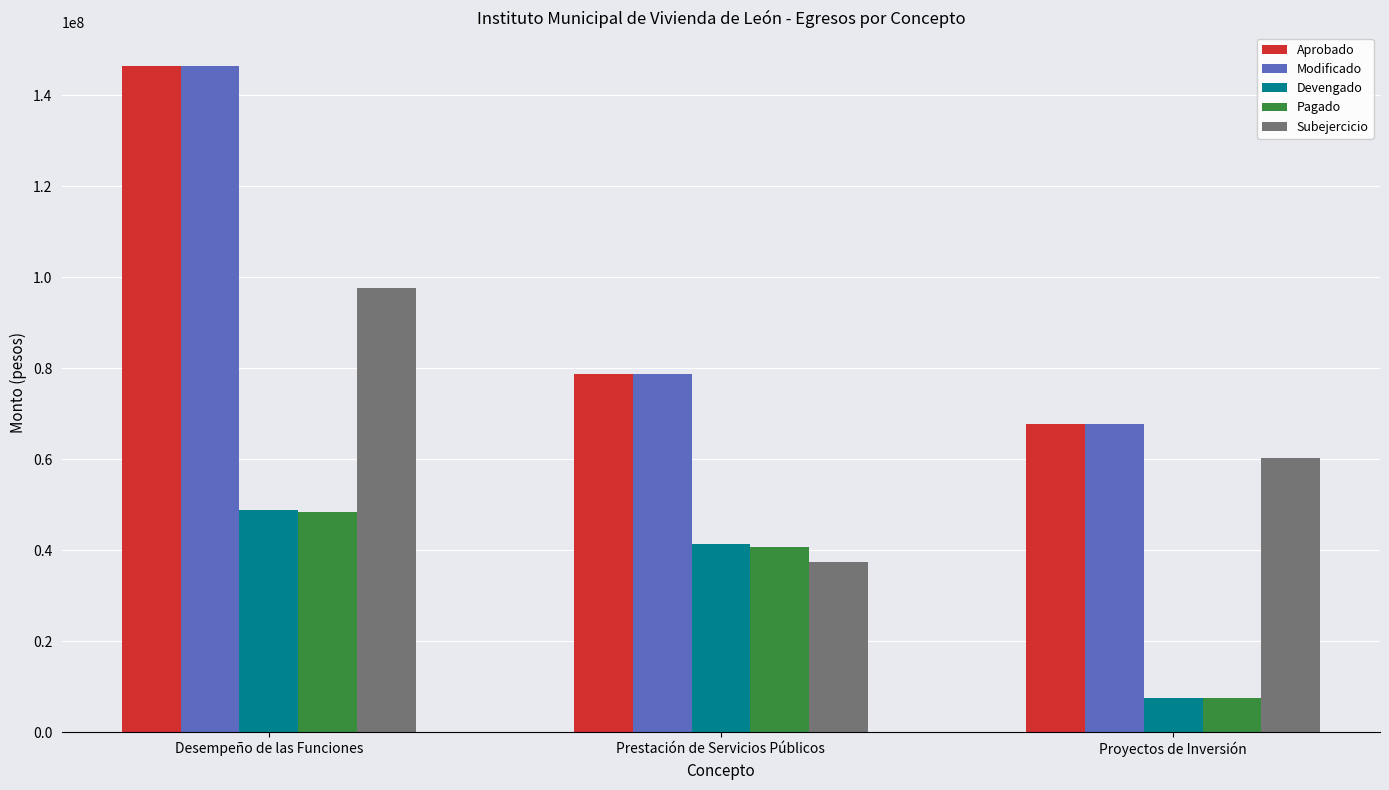

Is it true that Subejercicio equals 60216286.0 at Proyectos de Inversión?

True